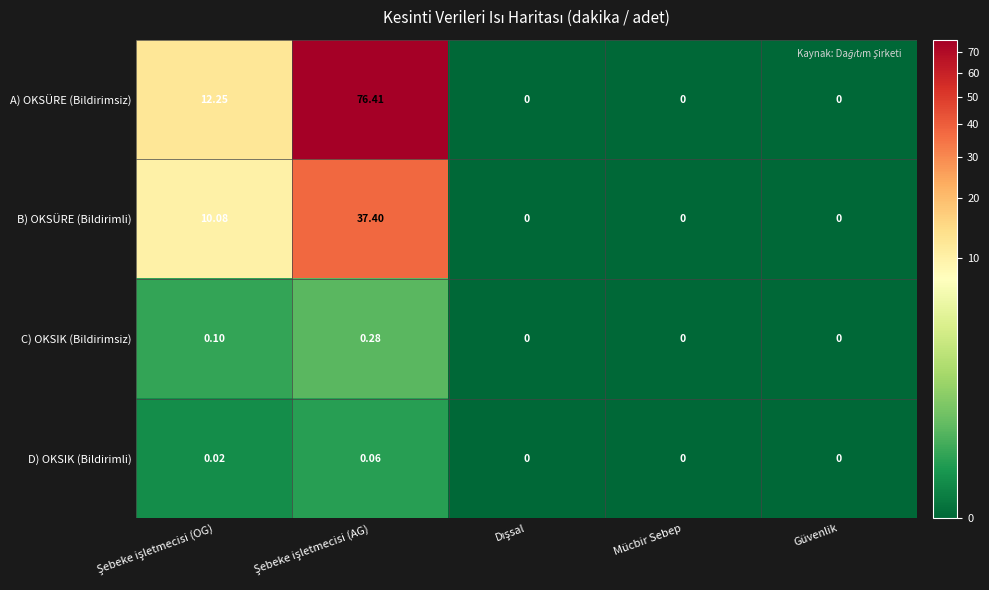

List the series in order of their peak value, lowest first.

D) OKSIK (Bildirimli), C) OKSIK (Bildirimsiz), B) OKSÜRE (Bildirimli), A) OKSÜRE (Bildirimsiz)